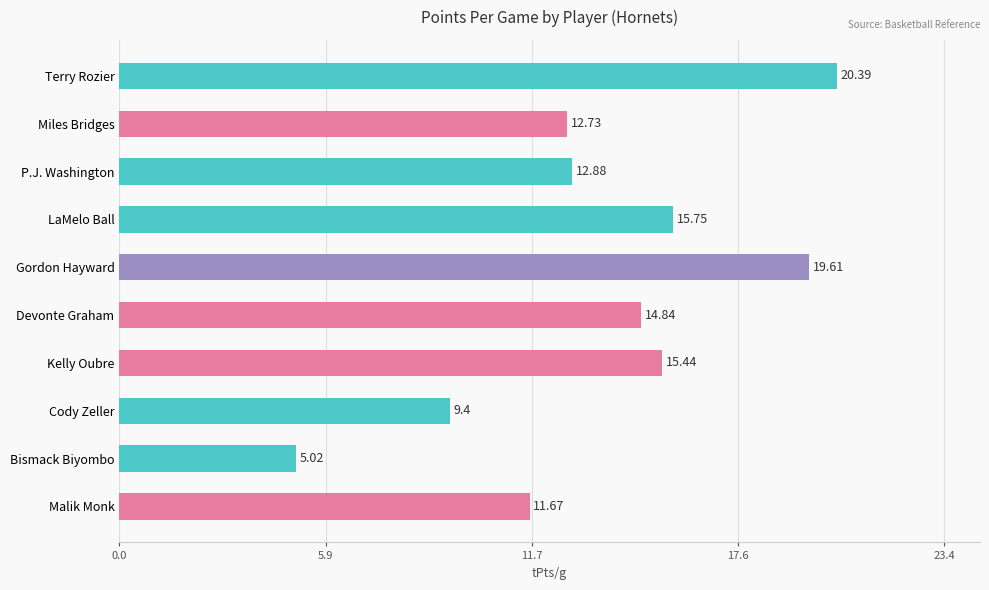

Where is the data nearest to the value 12?

Malik Monk